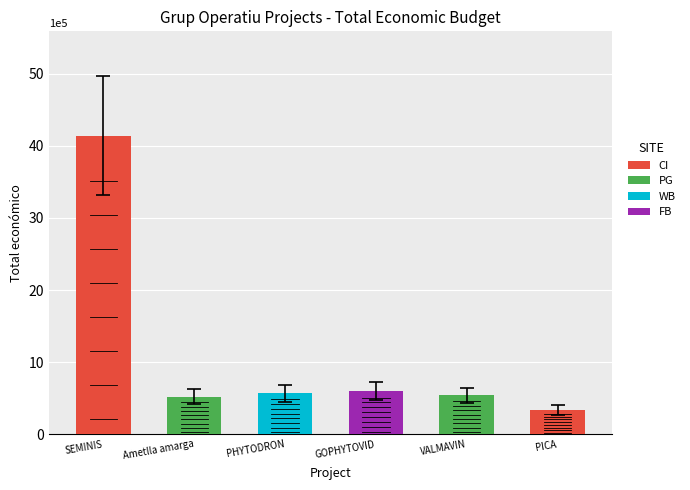

How many bars are there in total?

6